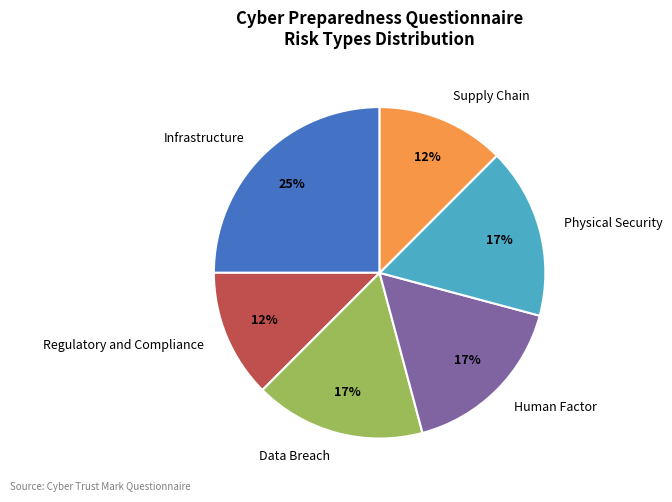

The Data Breach slice represents 7% of the pie. True or false?

False